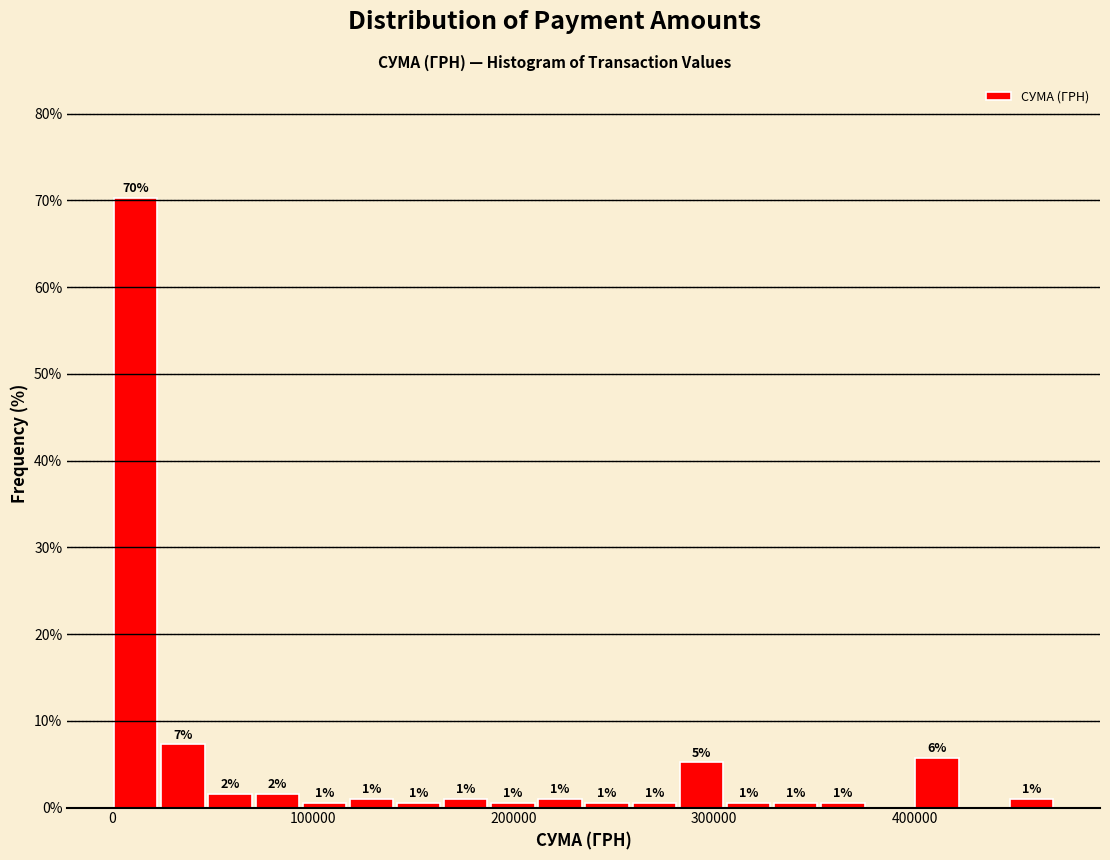

Read against the x-axis, roughly where is the centre of the tallest bar?

10000